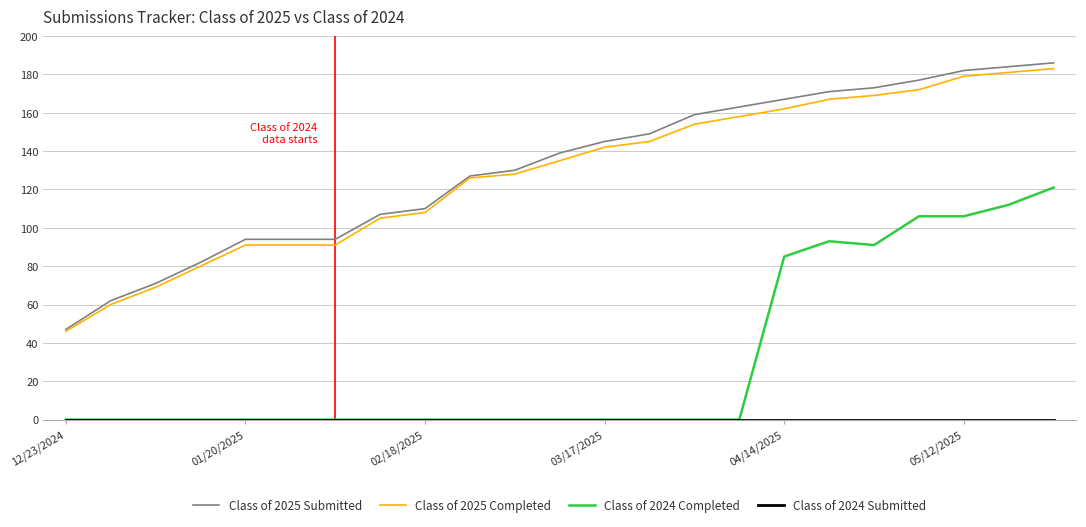

What is the highest value of the Class of 2024 Completed series?

121